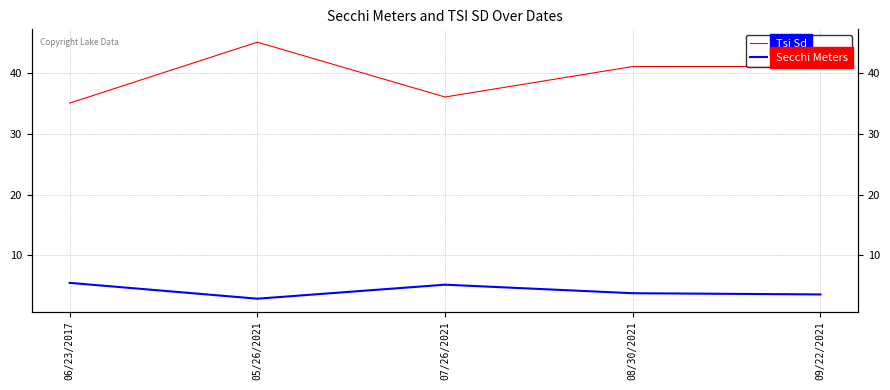

How many data points in Tsi Sd are above 41?

1